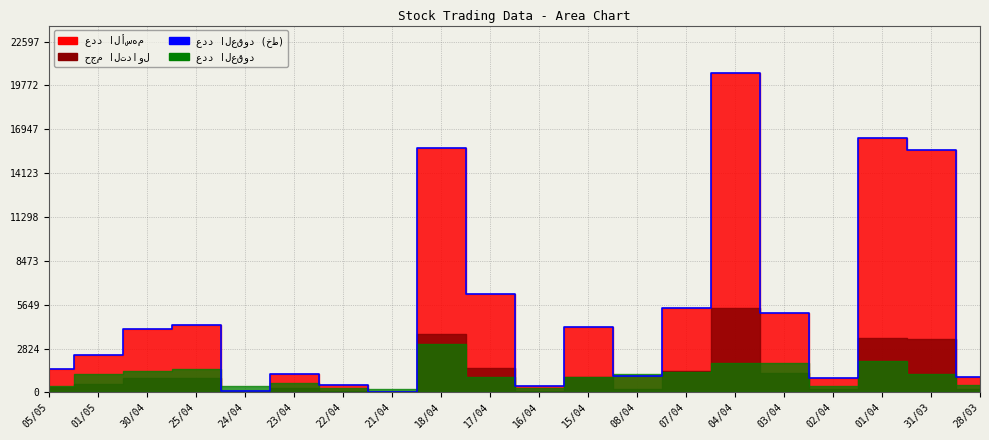

Where does the data first go above 4075?

25/04